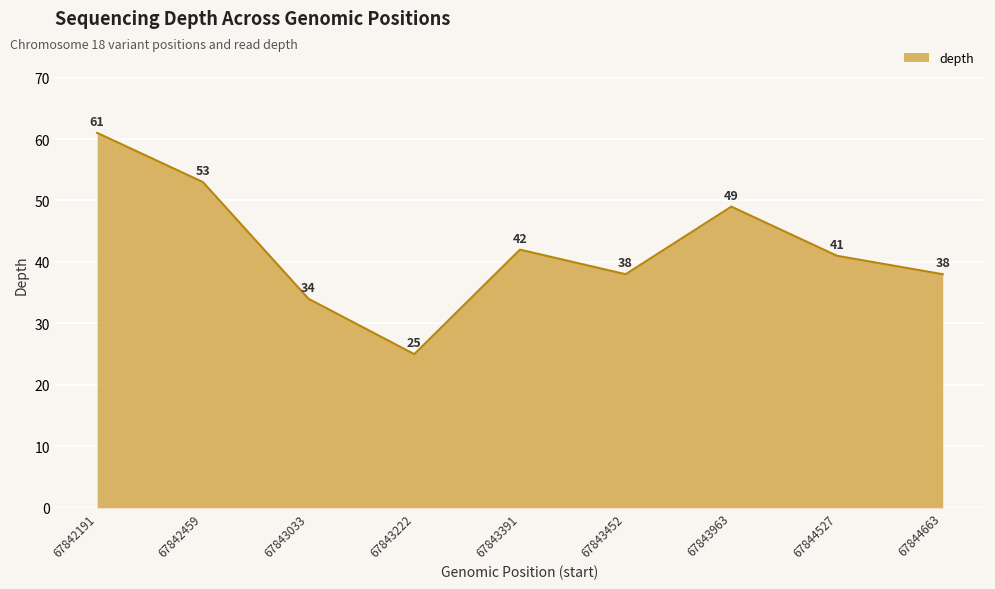

Between 67843963 and 67844663, which is larger?

67843963